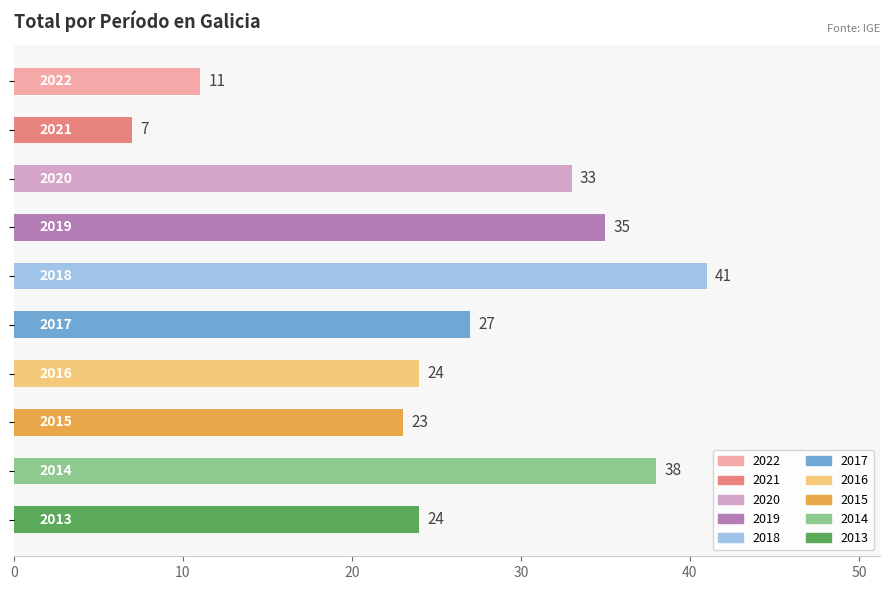

How many bars are there in total?

10